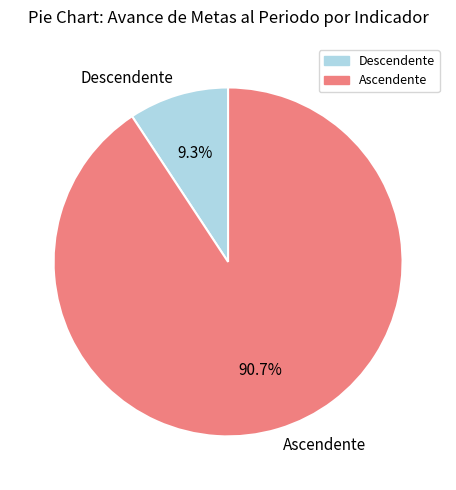

Rank the categories by value from highest to lowest.

Ascendente, Descendente